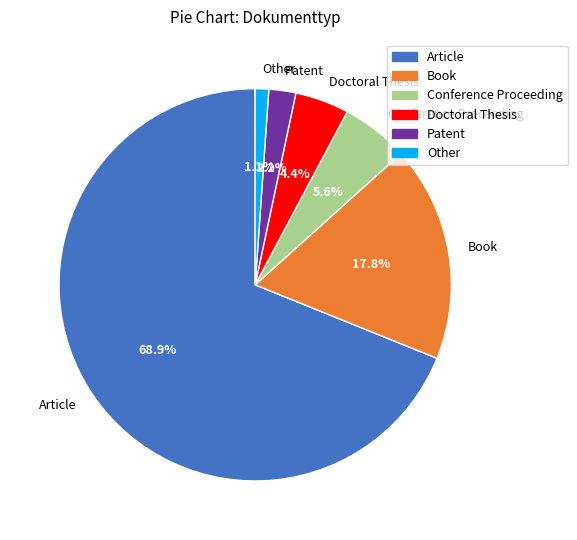

How many slices are in this pie chart?

6